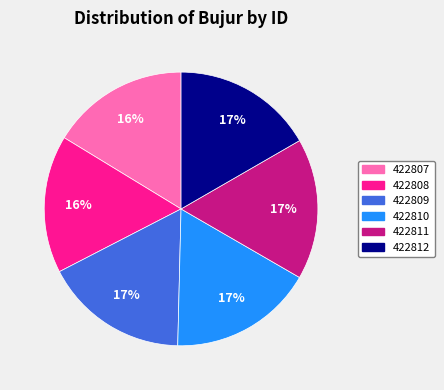

To the nearest percent, what portion does 422812 represent?

17%